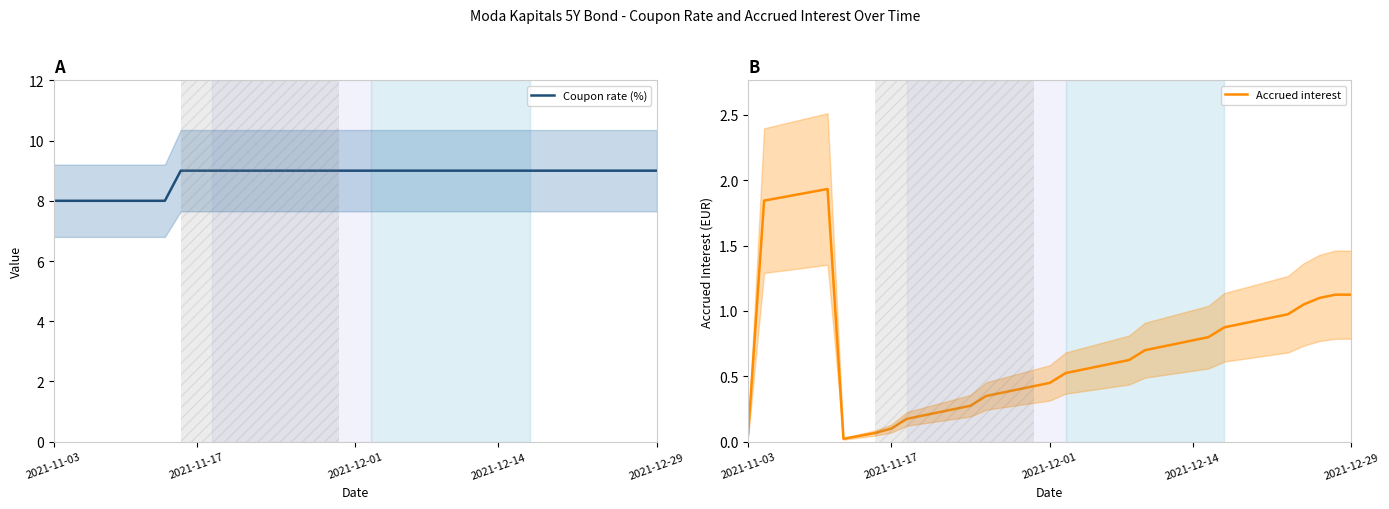

Is it true that Coupon rate (%) equals 9 at 2021-12-01?

True